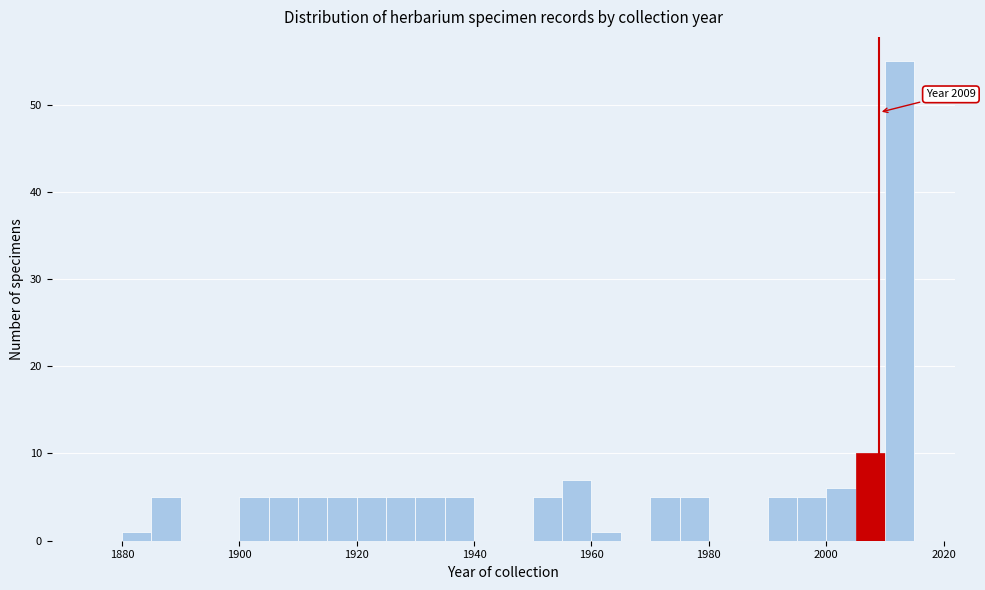

Read against the x-axis, roughly where is the centre of the tallest bar?

2012